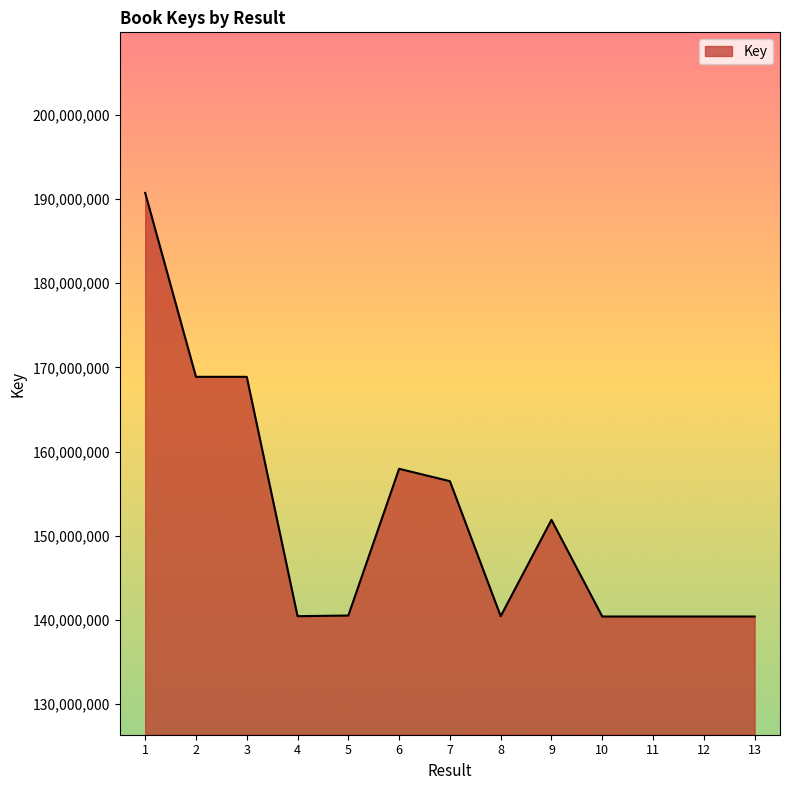

The chart shows a value of 75496298 at 8. True or false?

False